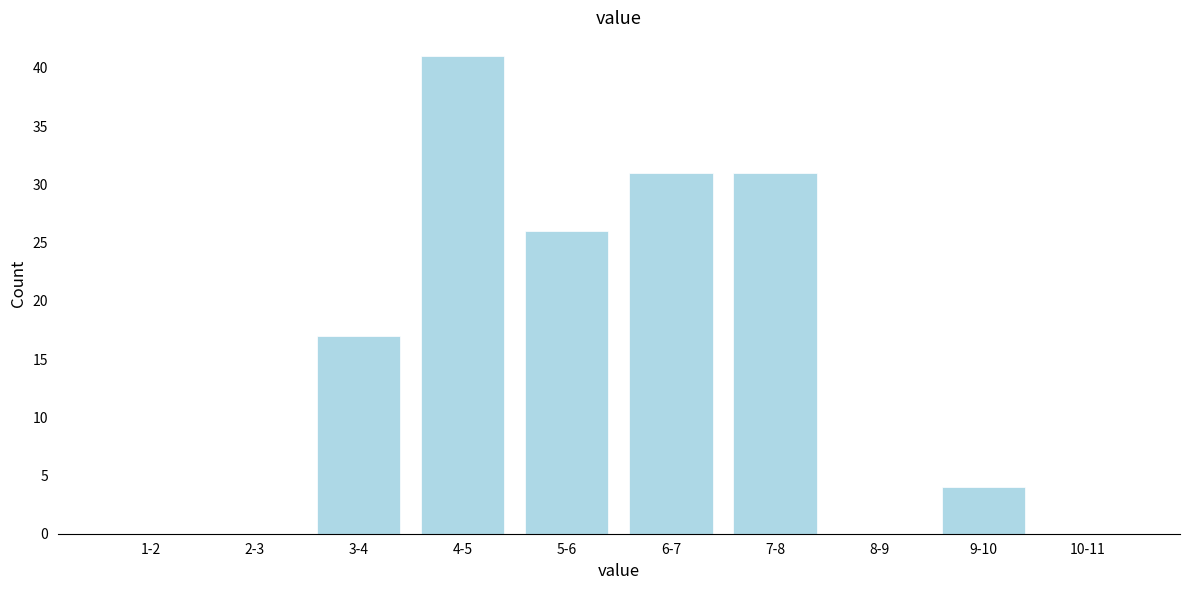

Reading right to left, list all the values displayed in this chart.

10-11=0	9-10=4	8-9=0	7-8=31	6-7=31	5-6=26	4-5=41	3-4=17	2-3=0	1-2=0